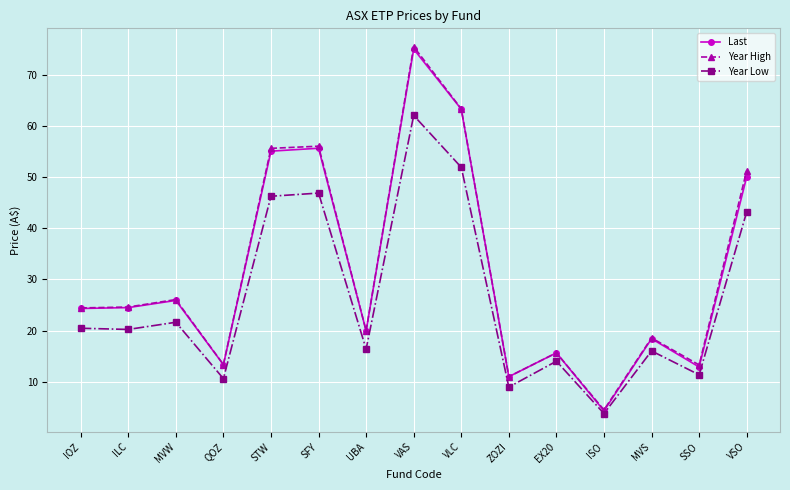

Which category has the highest value in the Year High series?

VAS